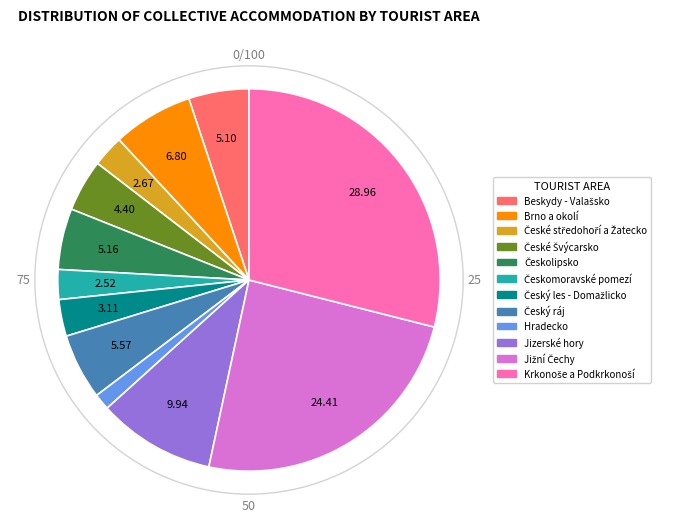

True or false: Hradecko accounts for 1% of the total.

True